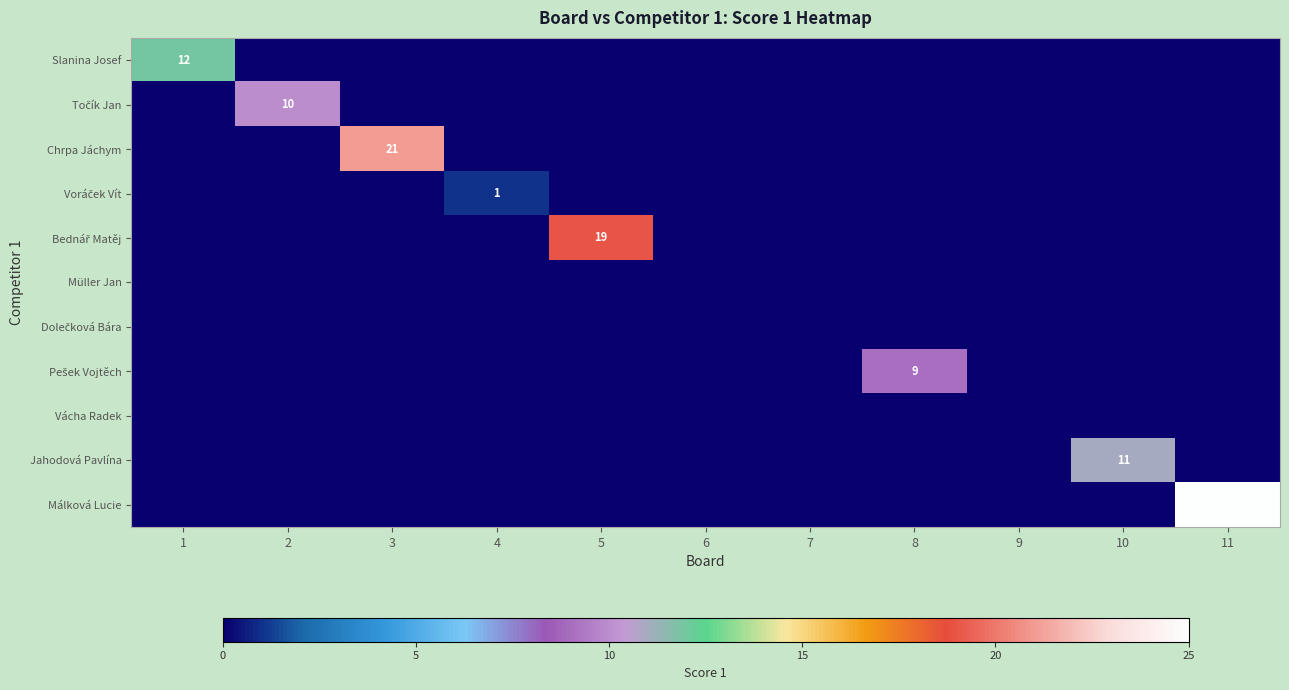

Which has a higher value, 7 or 9?

7